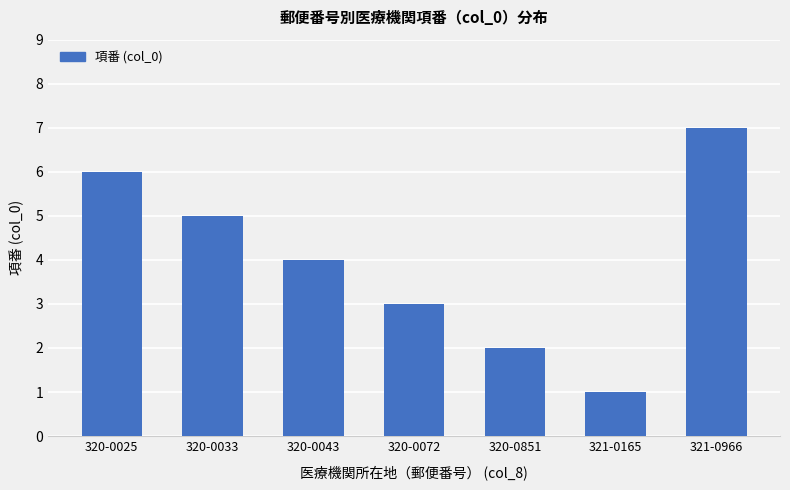

Reading right to left, list all the values displayed in this chart.

321-0966=7	321-0165=1	320-0851=2	320-0072=3	320-0043=4	320-0033=5	320-0025=6